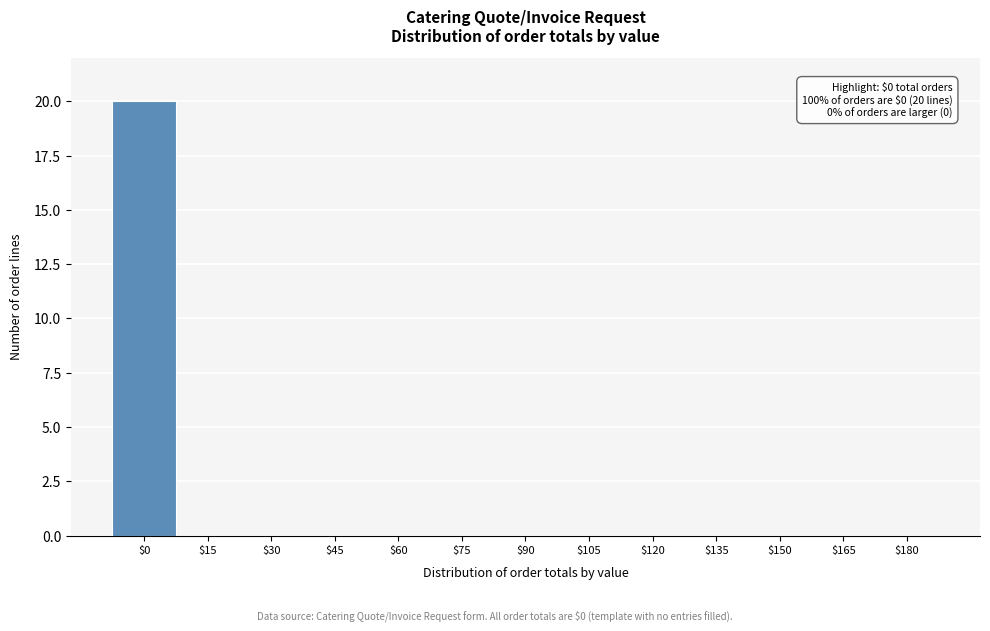

What is the greatest value displayed?

20